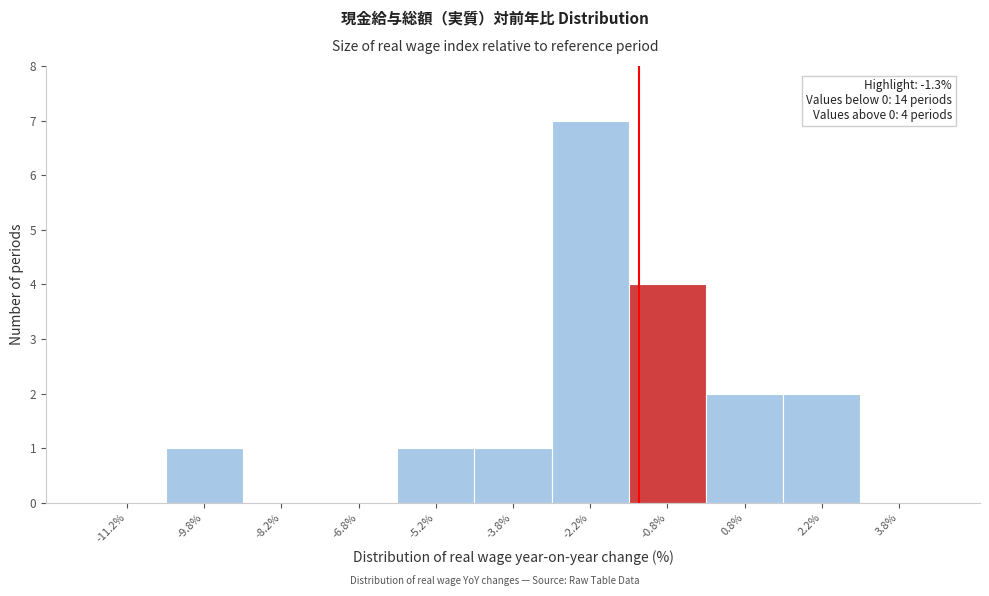

Which range on the x-axis has the tallest bar?

-3.0 to -1.5